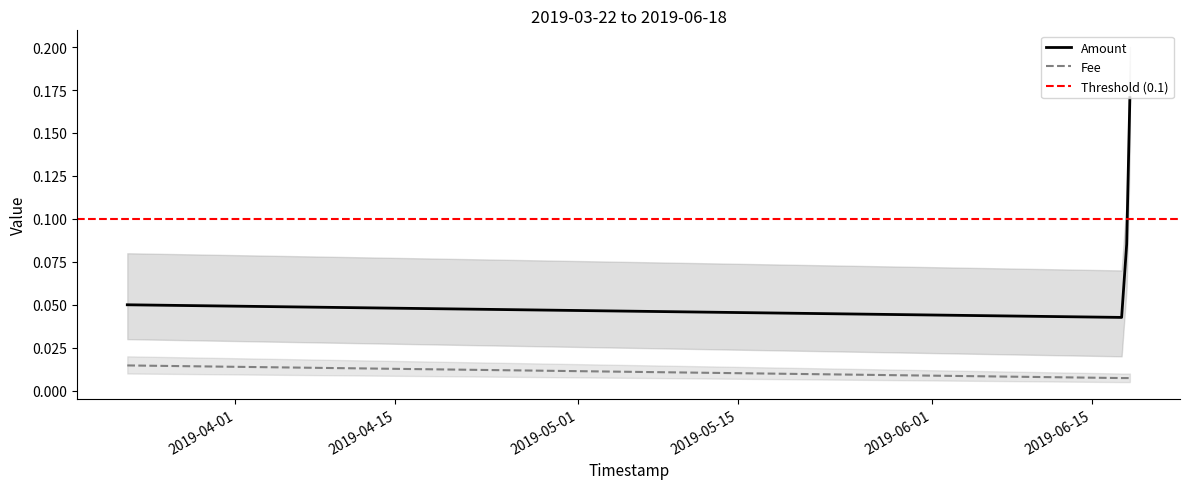

What is the label of the 3rd point from the left?

2019-06-17 15:09:26